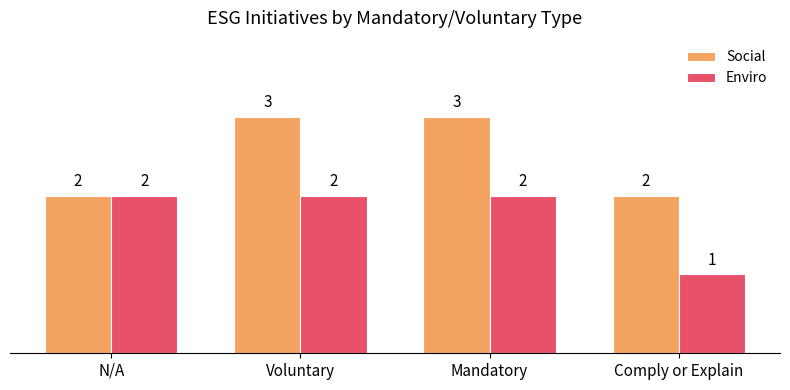

The Enviro series shows 1 at Voluntary. True or false?

False